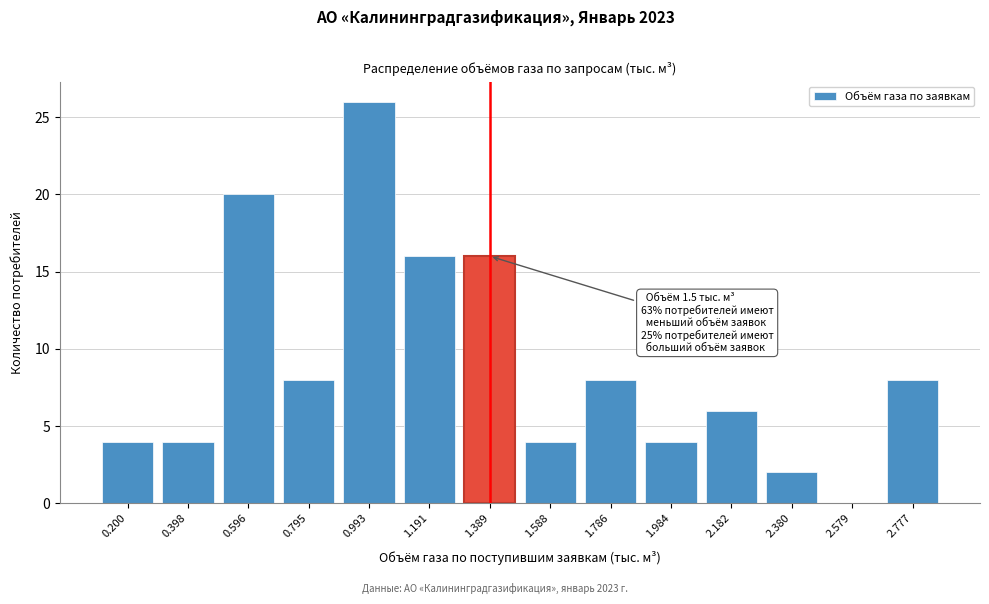

Reading left to right, what are all the values shown in this chart?

0.200=4	0.398=4	0.596=20	0.795=8	0.993=26	1.191=16	1.389=16	1.588=4	1.786=8	1.984=4	2.182=6	2.380=2	2.579=0	2.777=8